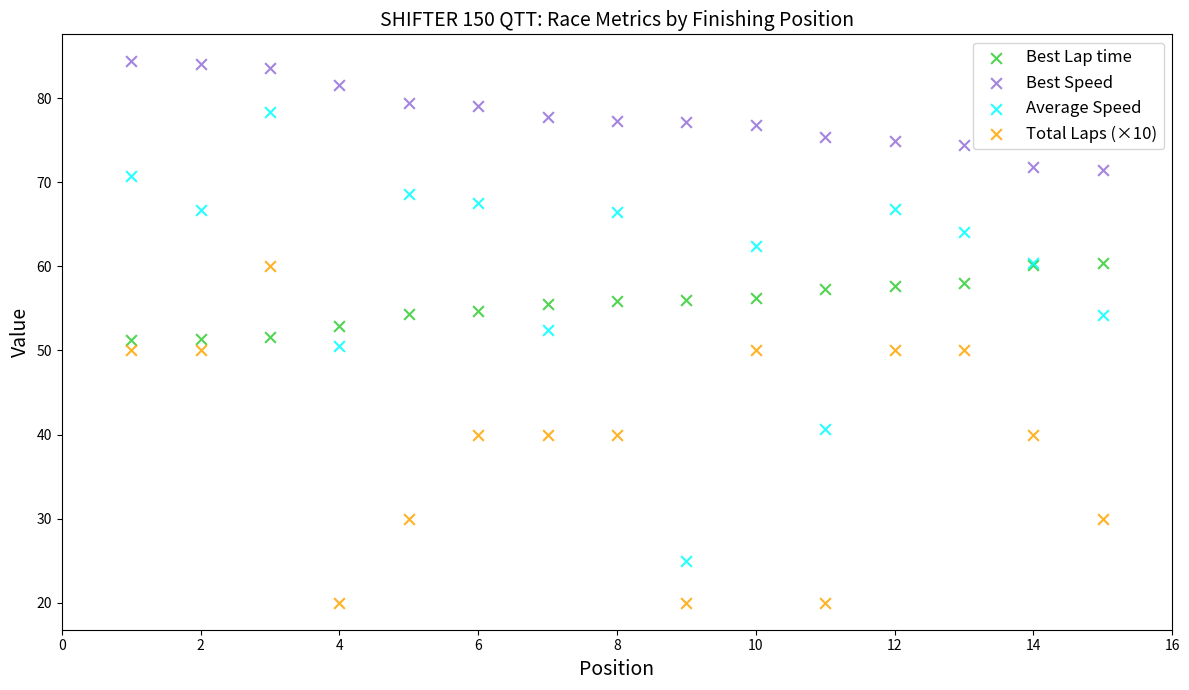

What is the X range (max minus min) for the scatter plot?

14.0